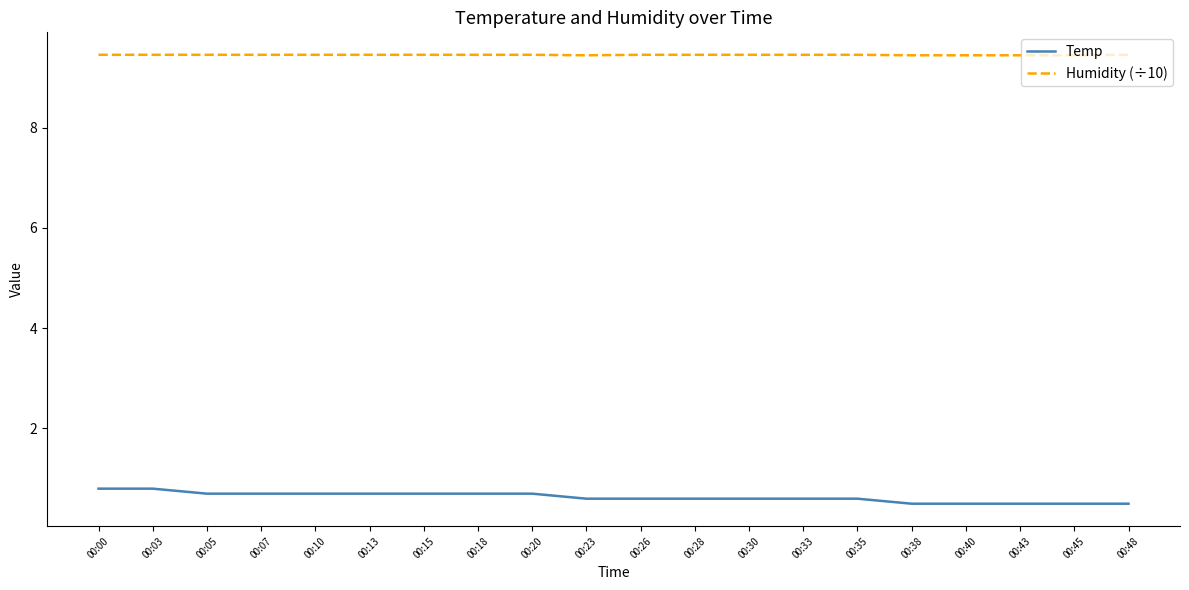

At 00:48, list the series in order from smallest to largest.

Temp, Humidity (÷10)